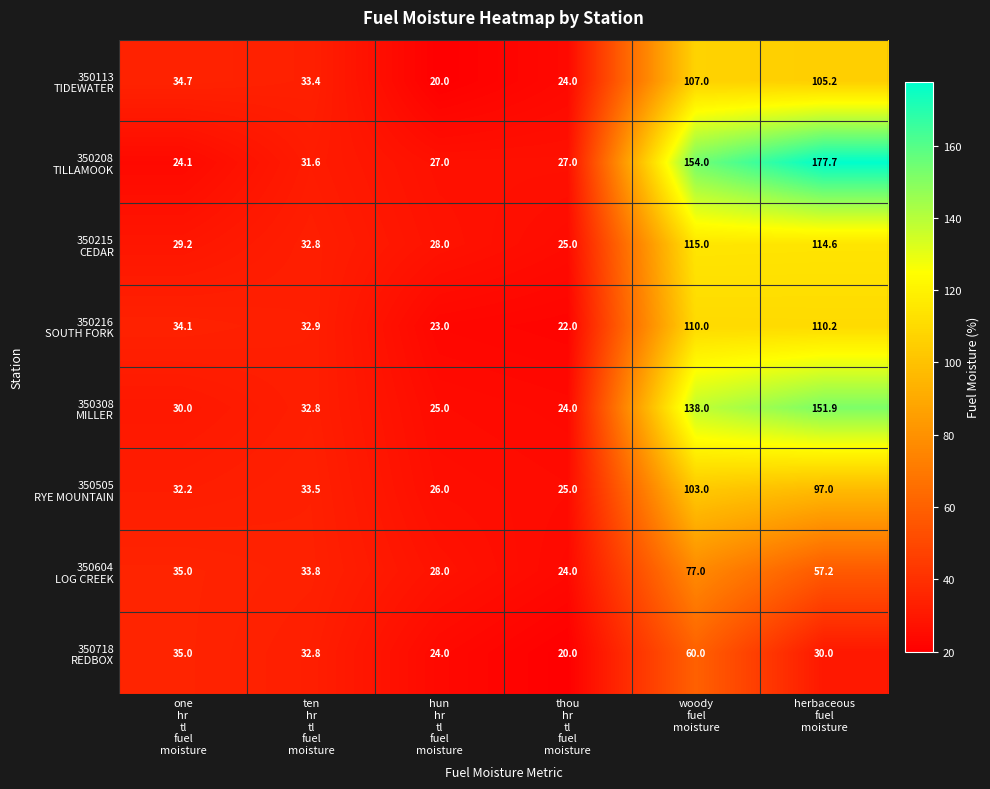

What is the maximum value shown in the chart?

177.7